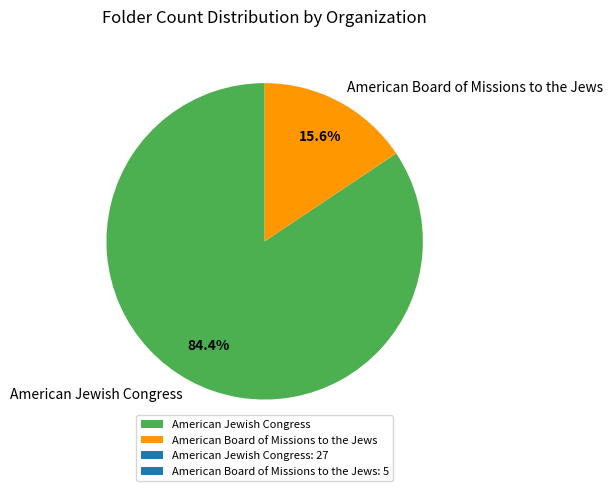

What is the ratio of the value at American Jewish Congress to the value at American Board of Missions to the Jews?

5.4